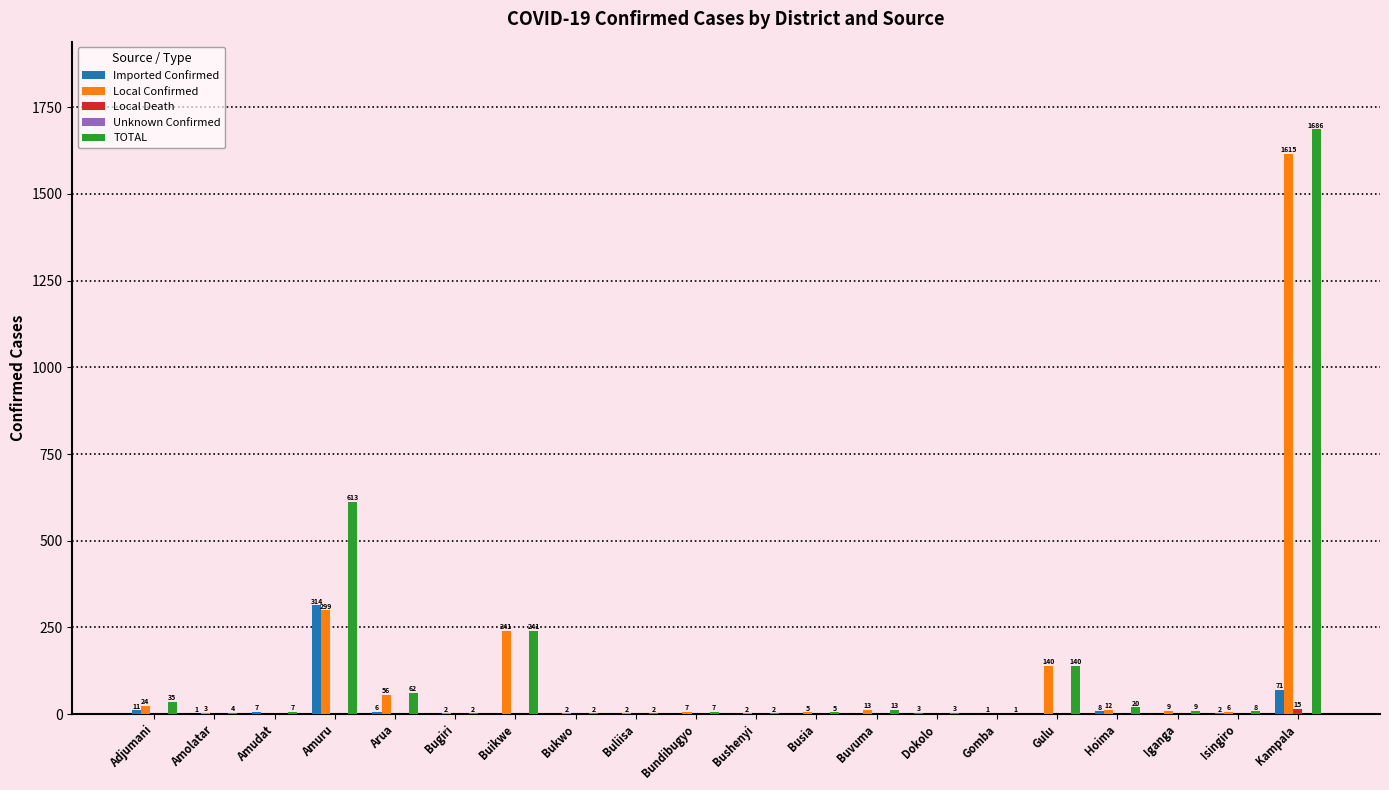

At which category is the sum across all series the highest?

Kampala